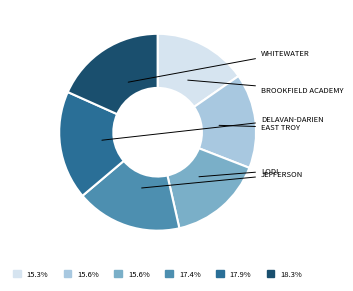

Is there any slice that represents more than half of the pie?

No